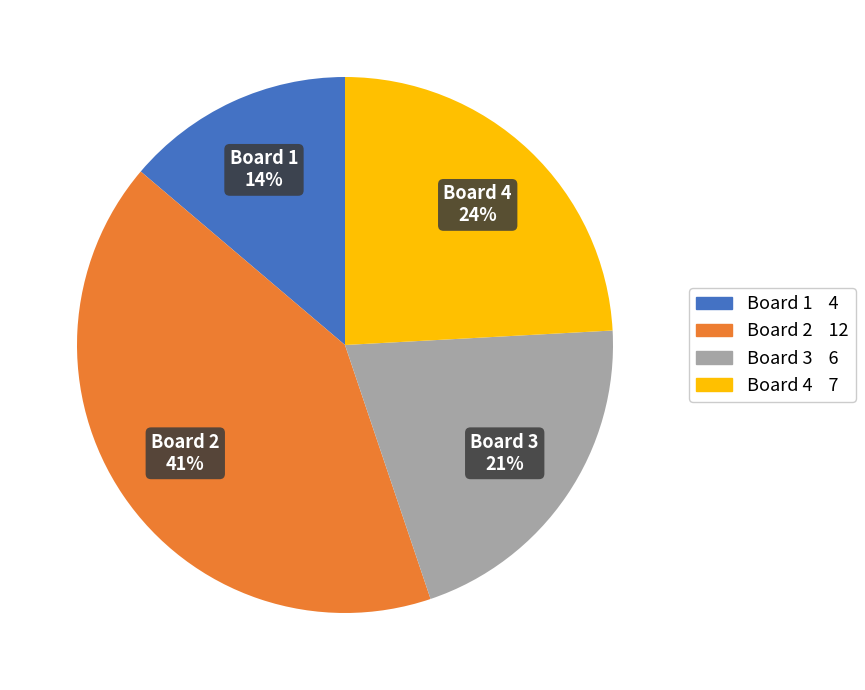

To the nearest percent, what percentage of the pie is Board 4?

24%